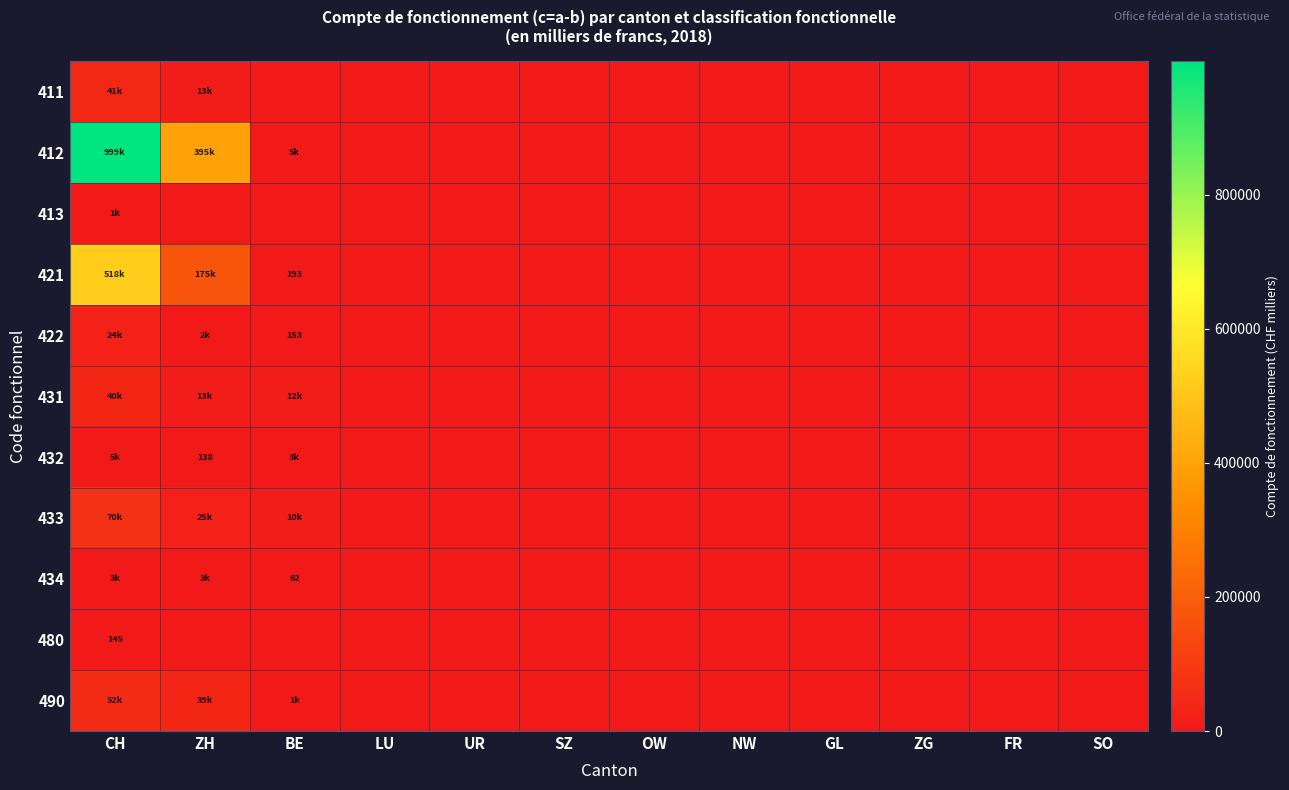

How many values in 422 are above zero?

3